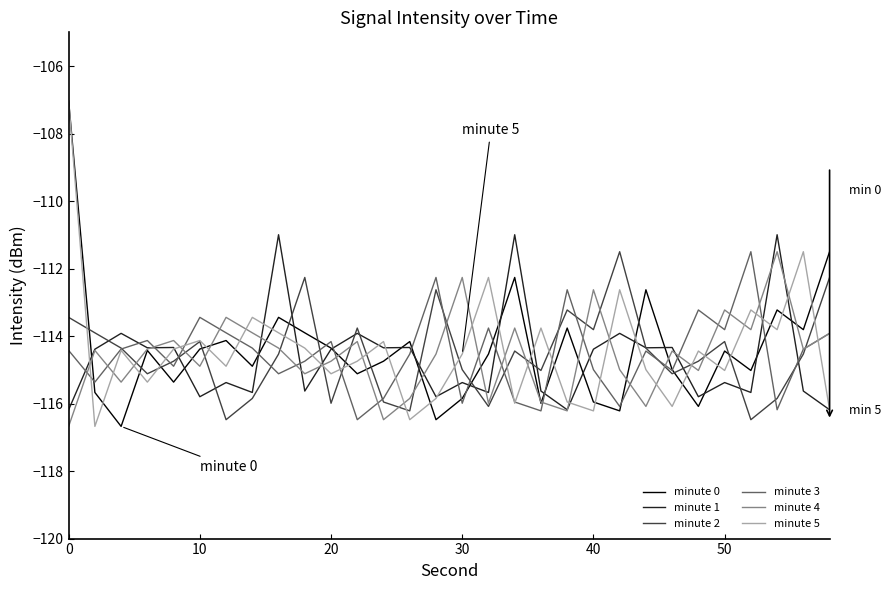

What is the smallest value displayed?

-116.7